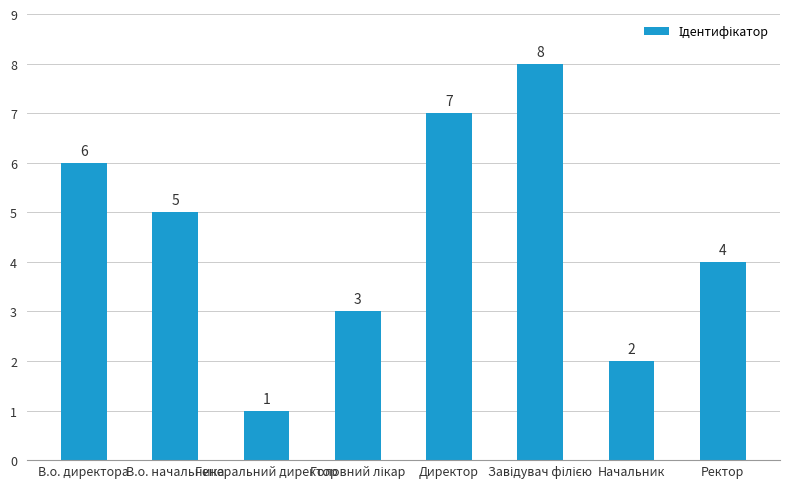

Reading right to left, list all the values displayed in this chart.

4	2	8	7	3	1	5	6